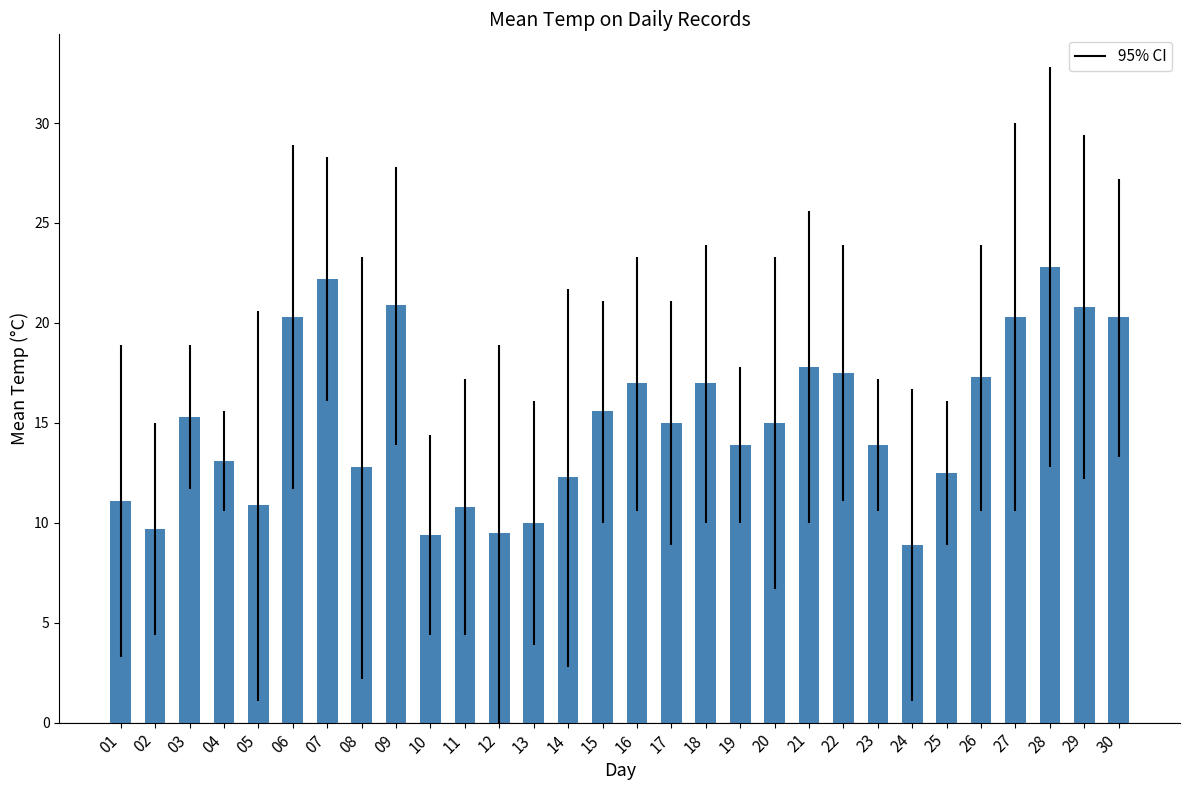

At which label does the data first exceed 15?

03